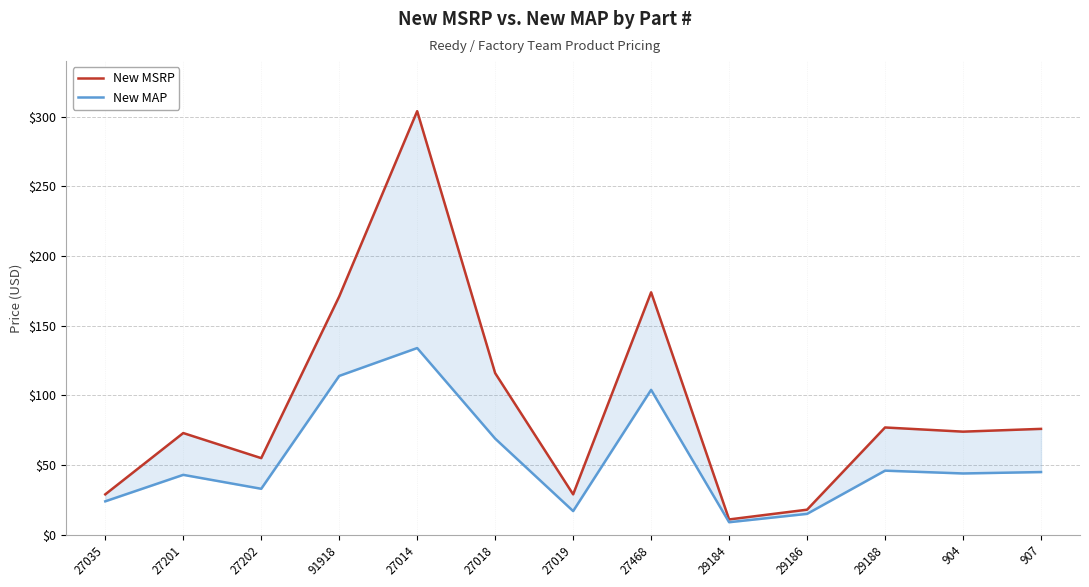

What are all the series names shown in the legend?

New MSRP, New MAP